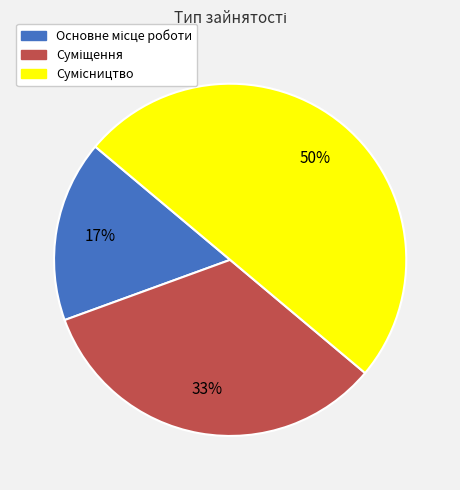

To the nearest percent, what is the difference between the largest and smallest slice percentages?

33%